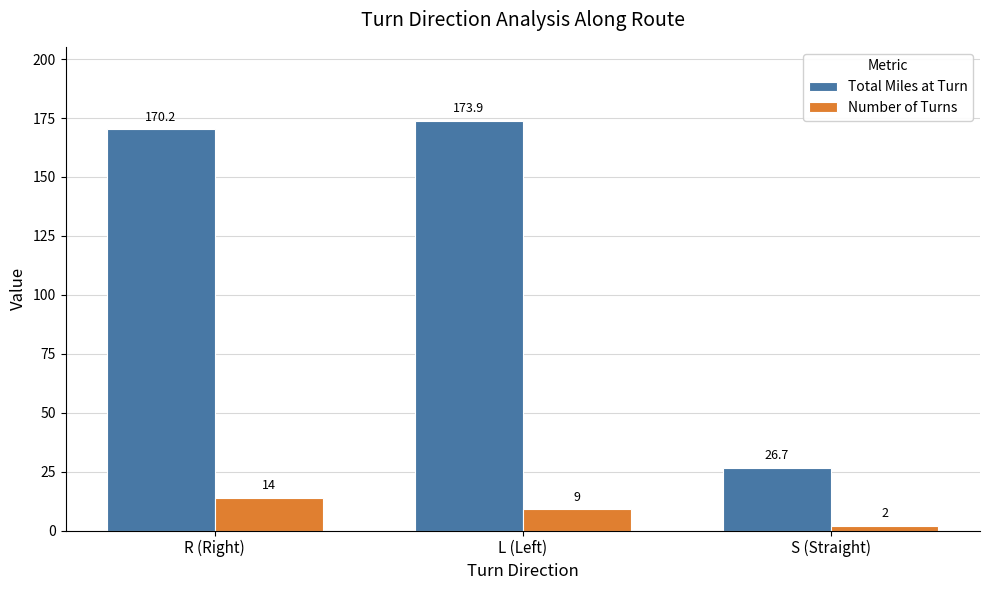

Rank the series by their maximum value, from highest to lowest.

Total Miles at Turn, Number of Turns